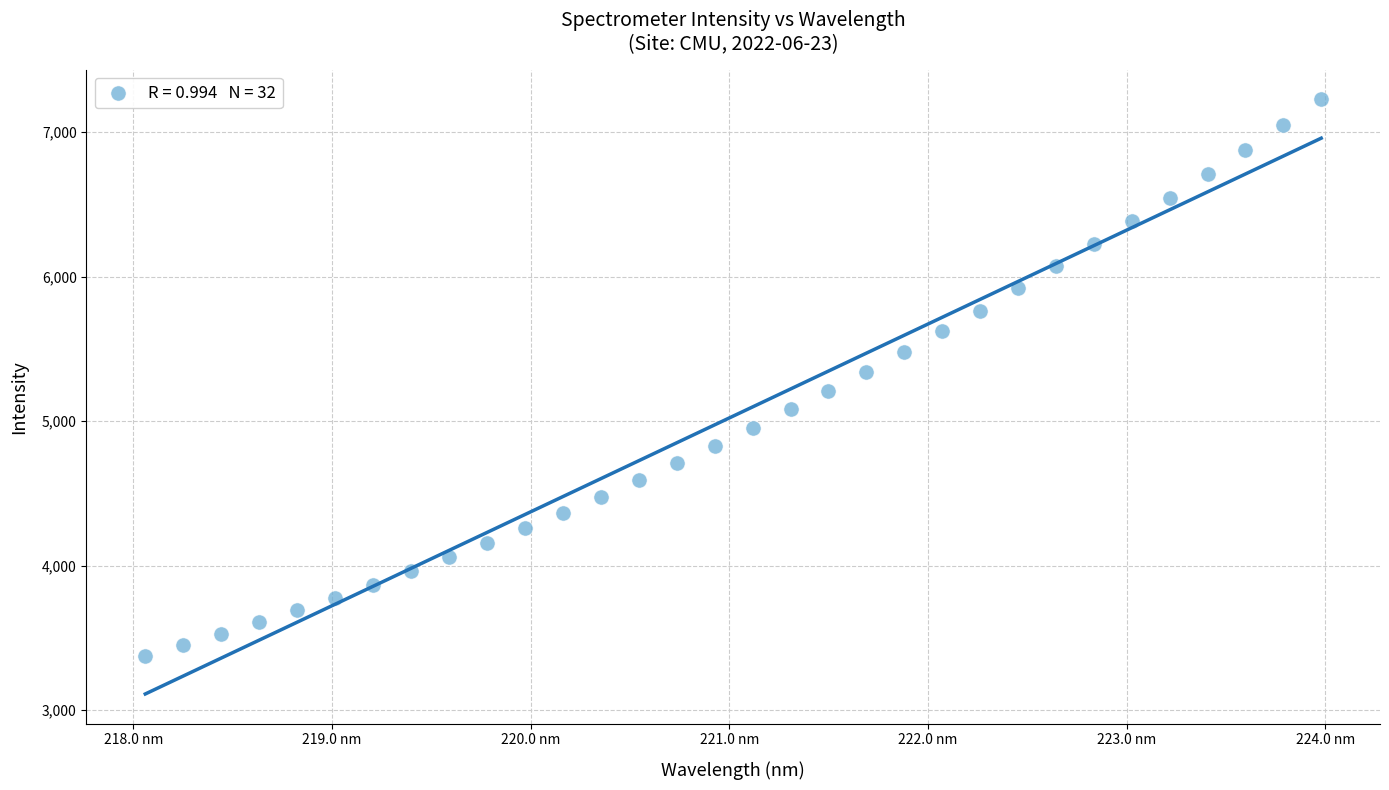

What is the range of Y values (max minus min)?

3856.6